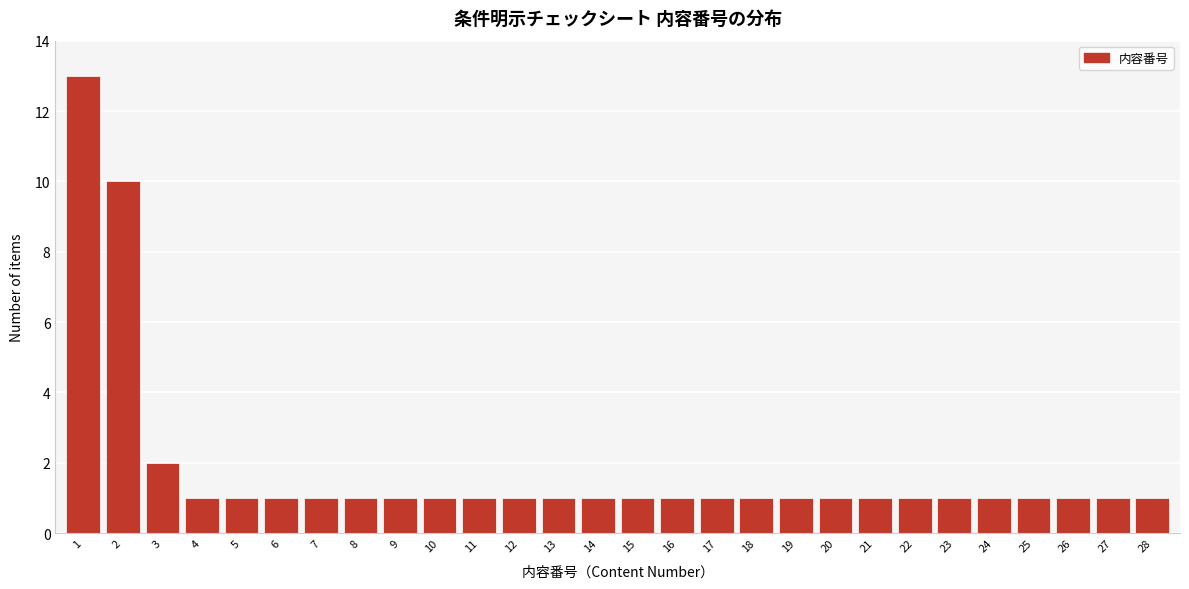

Reading left to right, list all the values displayed in this chart.

13	10	2	1	1	1	1	1	1	1	1	1	1	1	1	1	1	1	1	1	1	1	1	1	1	1	1	1